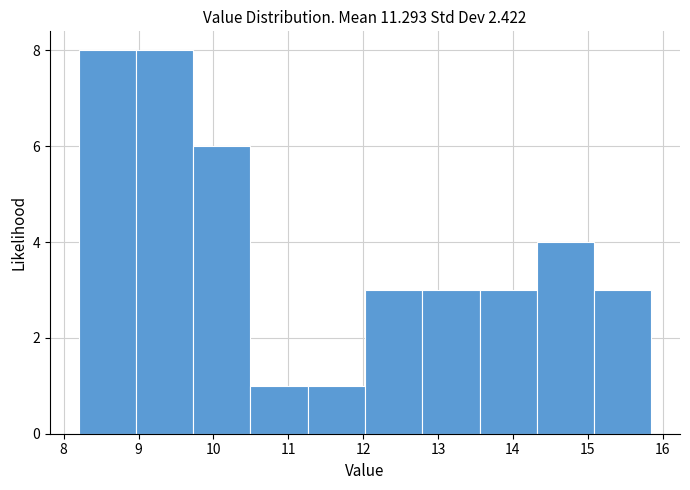

What is the height of the bar covering 12.8 to 13.6 on the x-axis? Neither the bar edges nor the heights are printed on the chart, so give them approximately, as read against the axes.

3